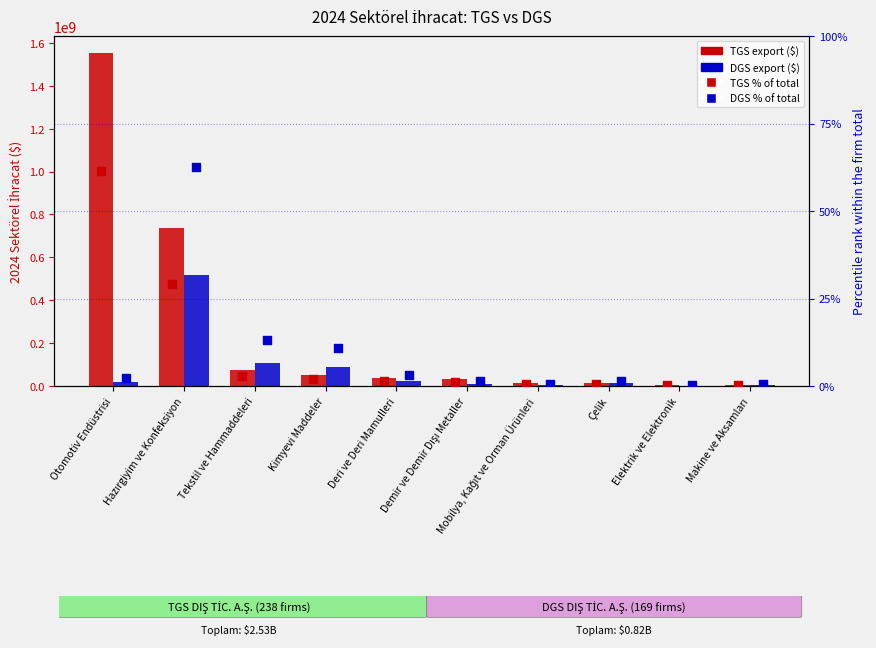

Which series contains the lowest Y value?

DGS DIŞ TİC. A.Ş. % of total